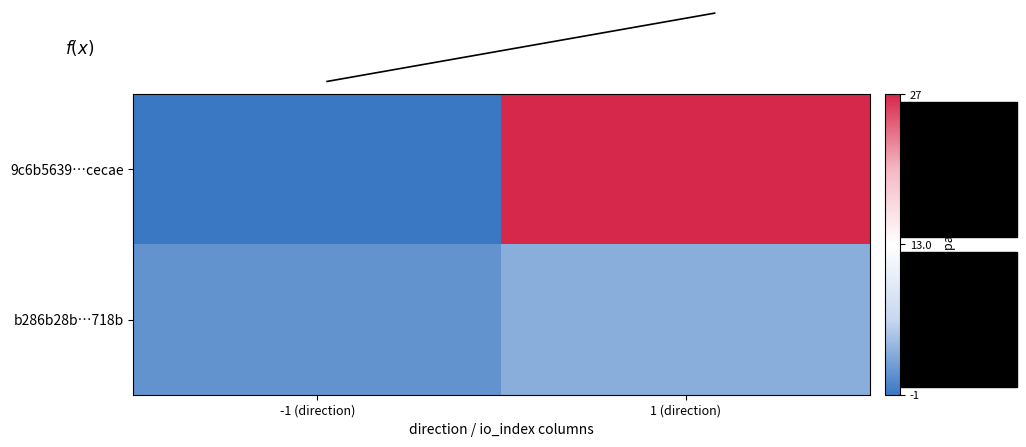

At which category is the sum across all series the highest?

1 (direction)